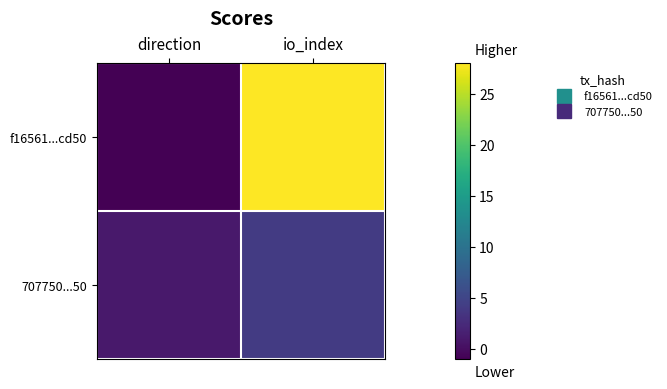

List the series in order of their peak value, highest first.

f16561...cd50, 707750...50